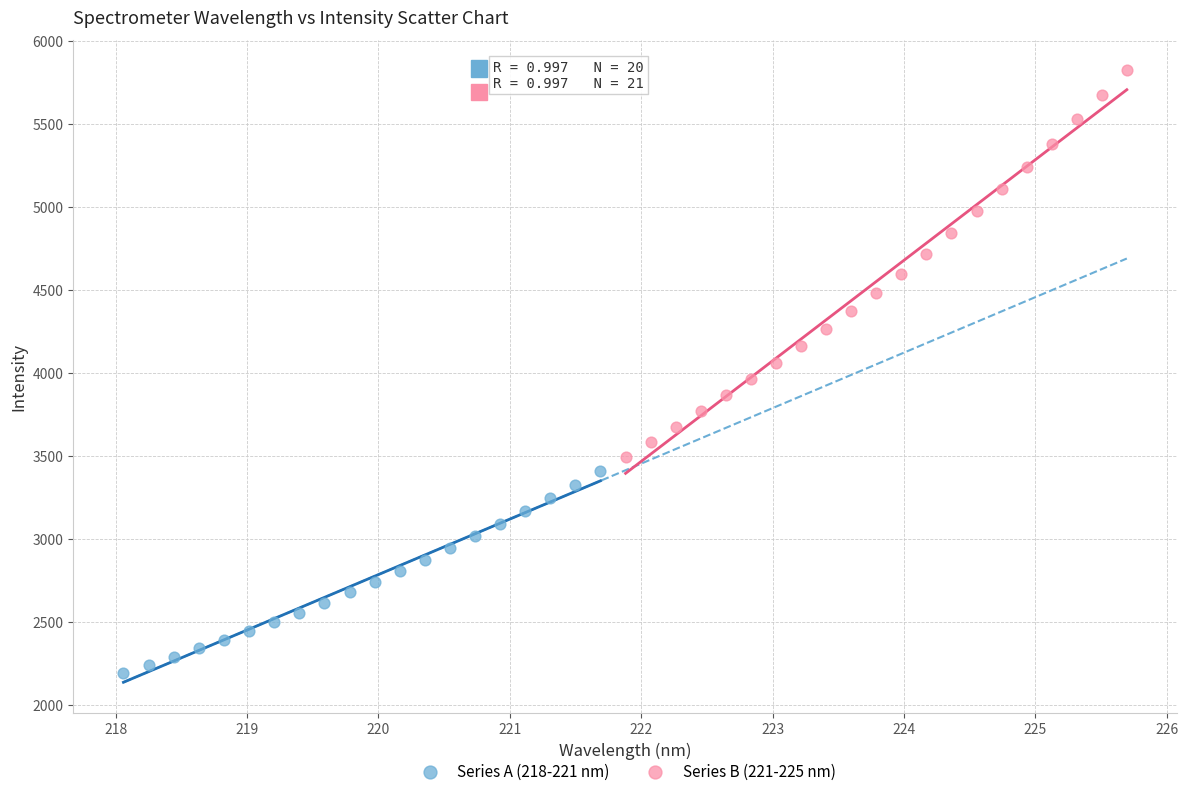

Which series has the widest spread of Y values?

Series B (221-225 nm)